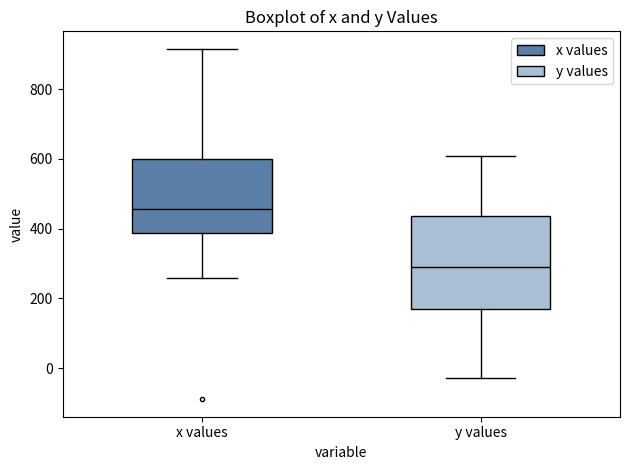

Reading left to right, transcribe this box plot: for each box, give where its median line is, the range the box spans, and where its two whiskers end, as read against the y-axis. The values are not printed on the chart, so give them approximately, as read against the axis.

x values: median 460, box 380 to 600, whiskers 260 to 920
y values: median 280, box 180 to 440, whiskers -20 to 600